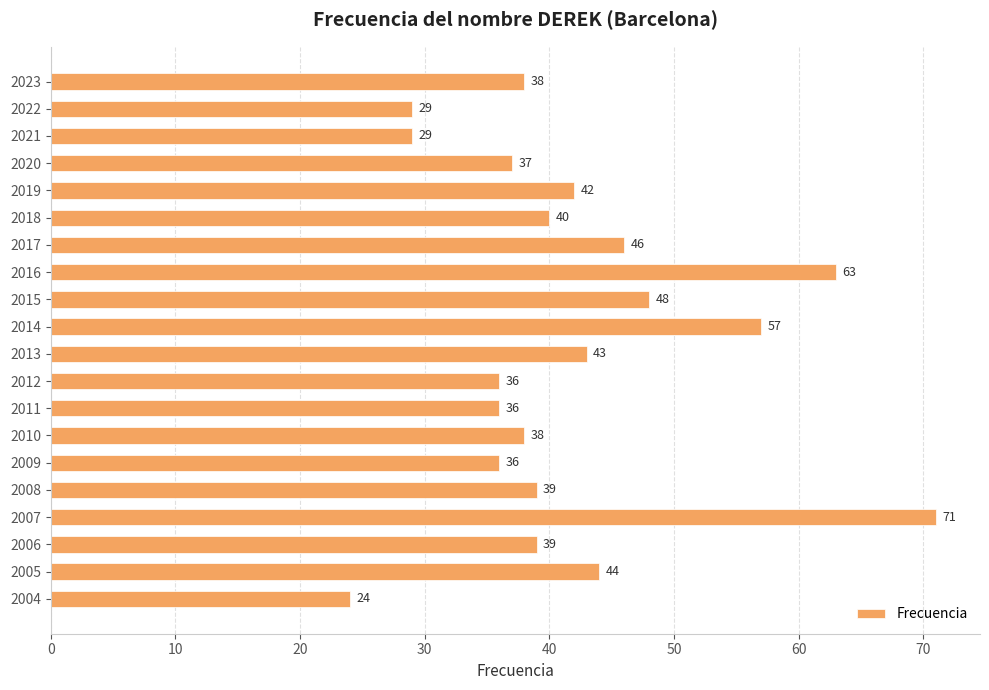

Where is the data nearest to the value 47?

2017